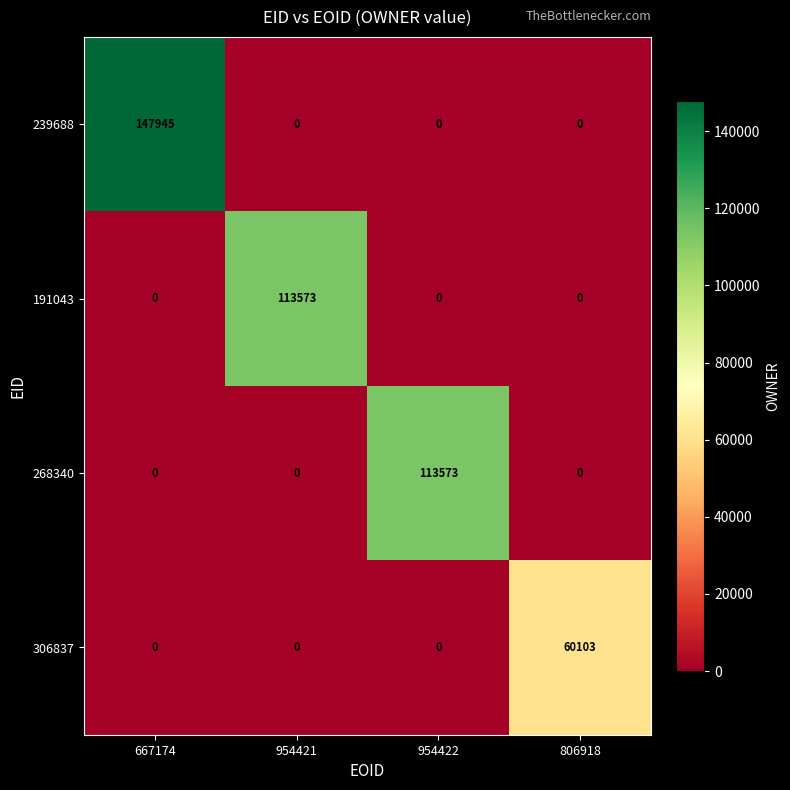

True or false: 239688 has a value of 56249 at 954422.

False